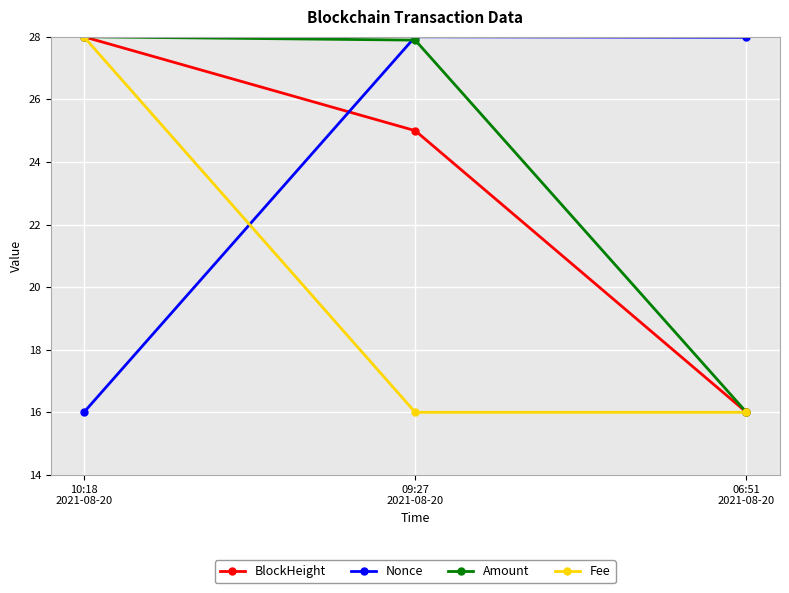

Reading left to right, transcribe all the data shown in this chart.

BlockHeight: 28.0	25.0	16.0
Nonce: 16.0	28.0	28.0
Amount: 28.0	27.9	16.0
Fee: 28.0	16.0	16.0